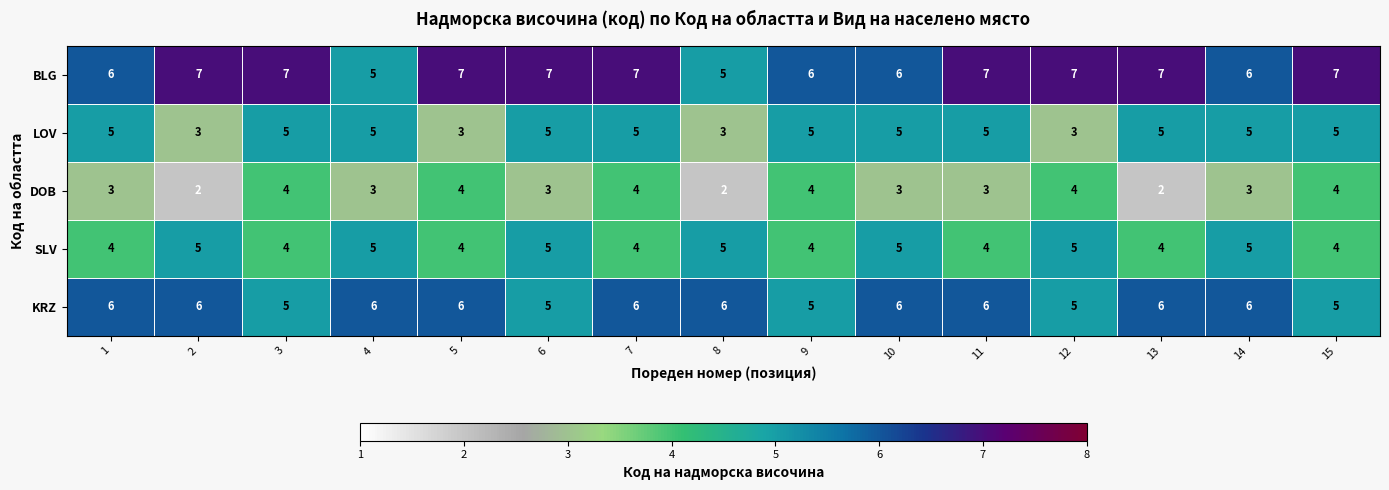

What is the minimum value for LOV?

3